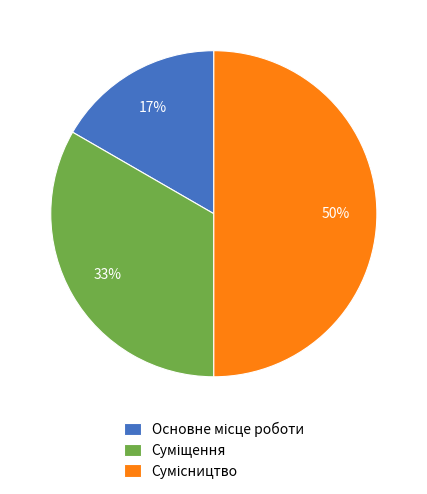

To the nearest percent, what is the average slice percentage?

33%